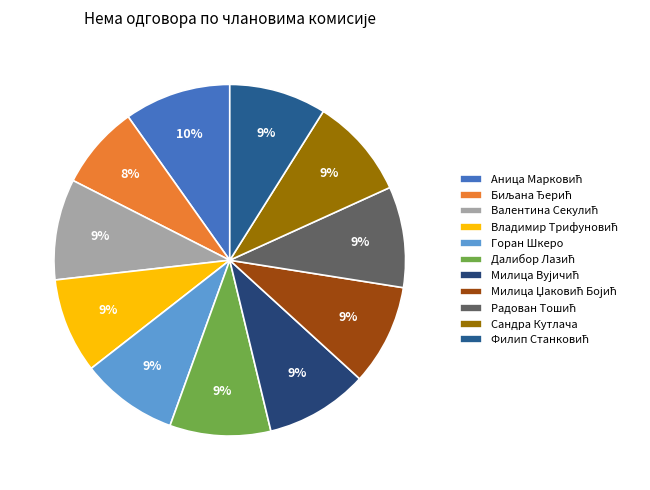

How many slices are in this pie chart?

11